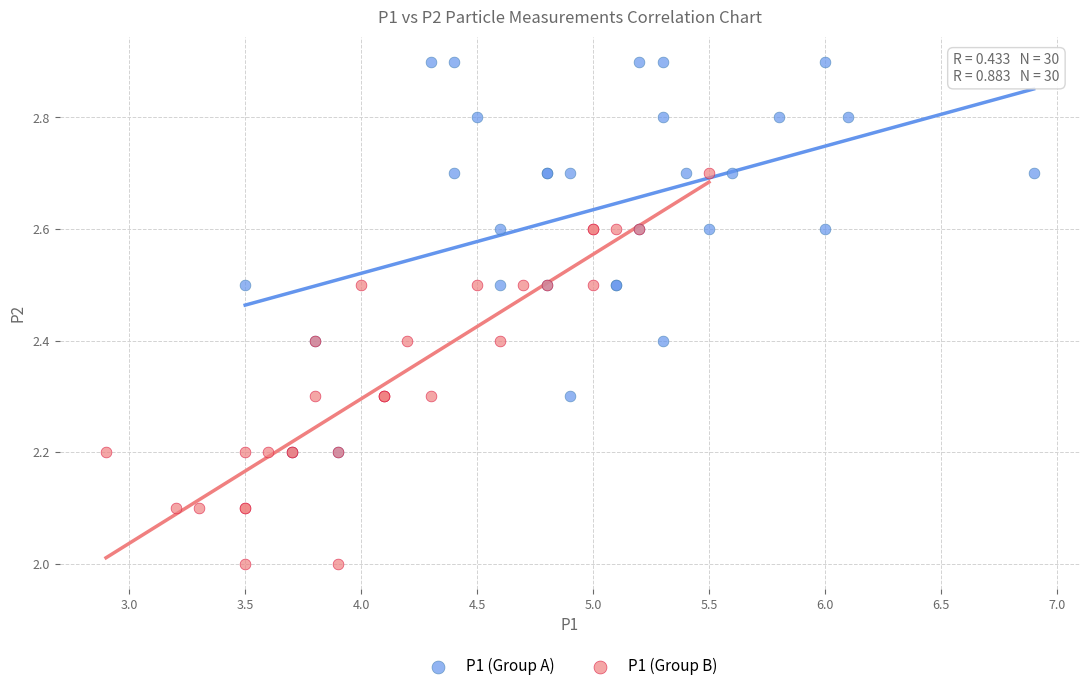

Which series reaches the maximum Y coordinate?

P1 (Group A)